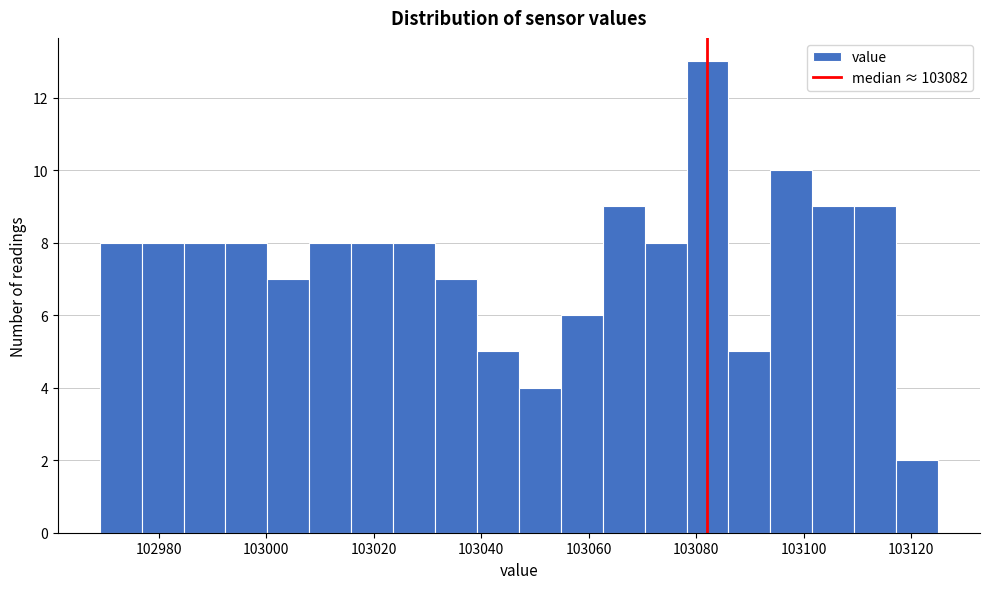

Read against the x-axis, roughly where is the centre of the tallest bar?

103082